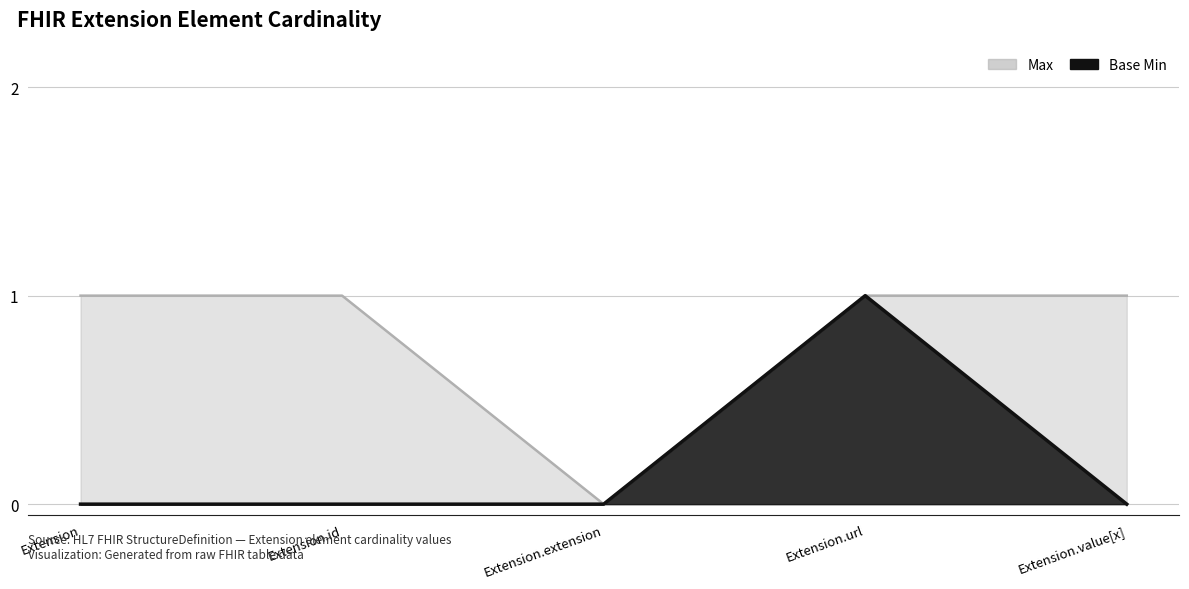

What is the label of the 1st point from the left?

Extension